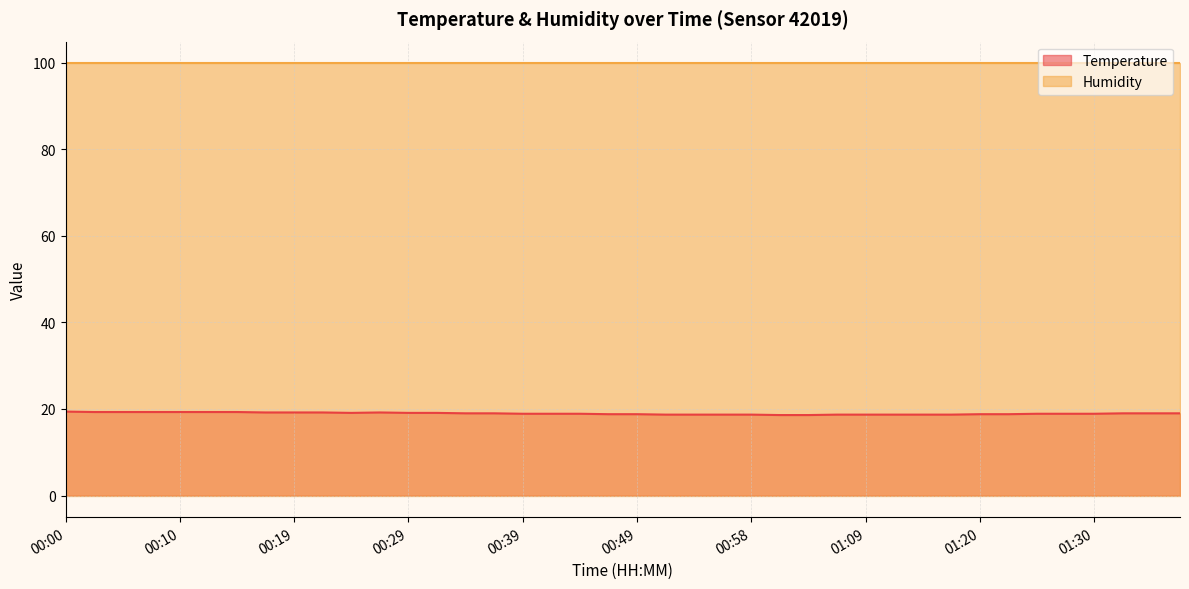

How many interior local peaks (higher than both neighbors) does the data have?

1